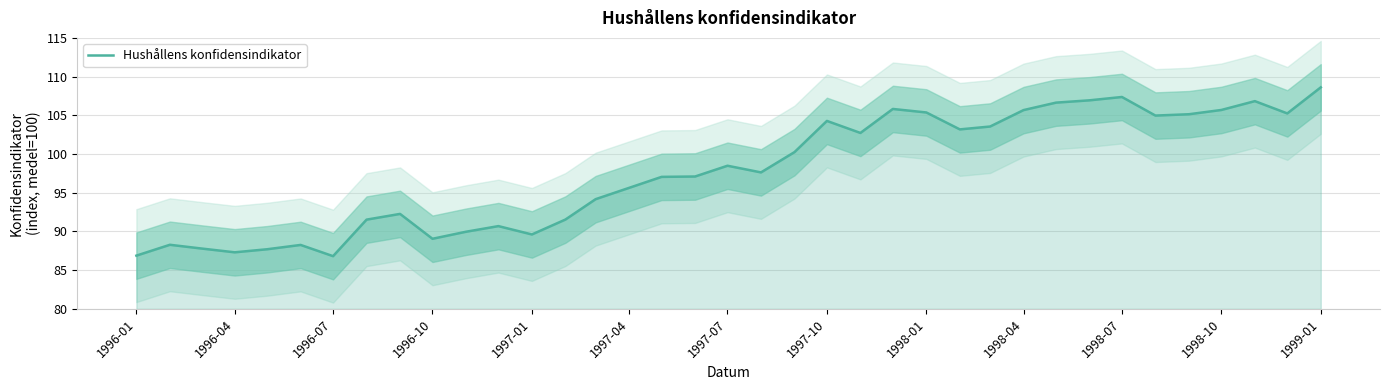

What is the minimum value for Hushållens konfidensindikator?

86.8